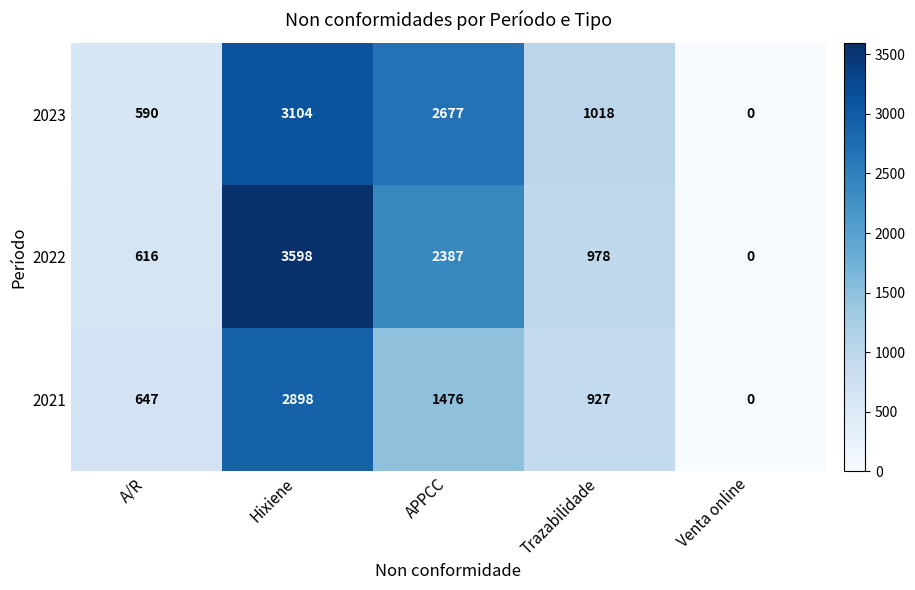

Which series has the largest total across all categories?

2022